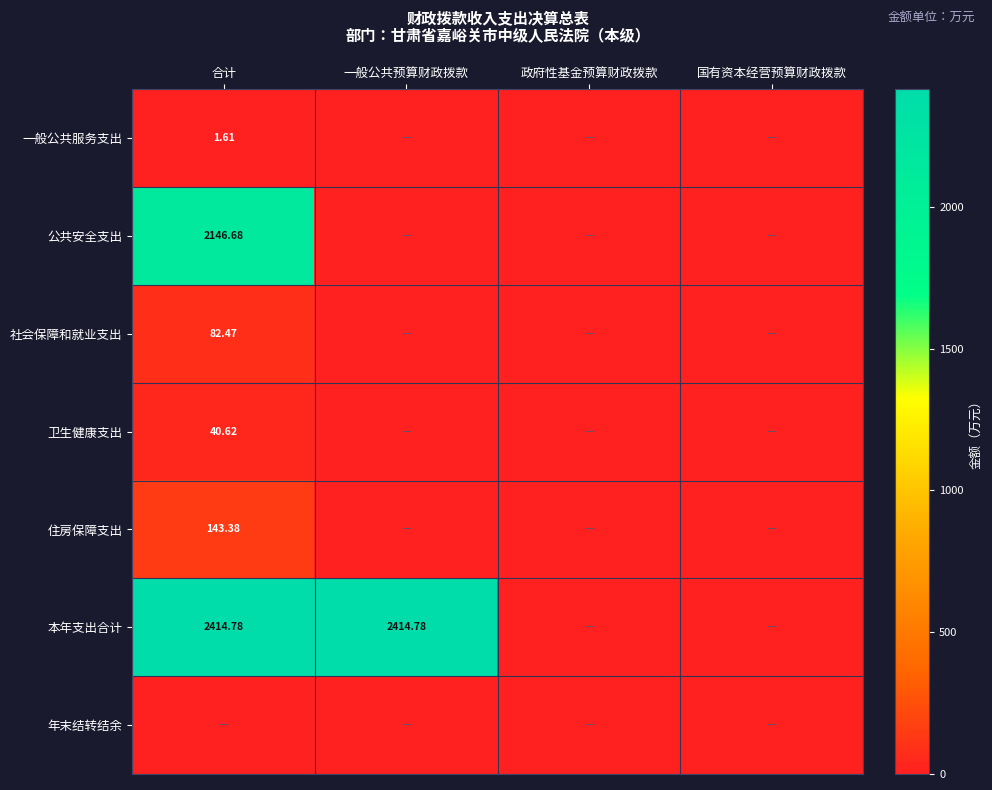

The value of 一般公共服务支出 at 政府性基金预算财政拨款 is 0.0. True or false?

True